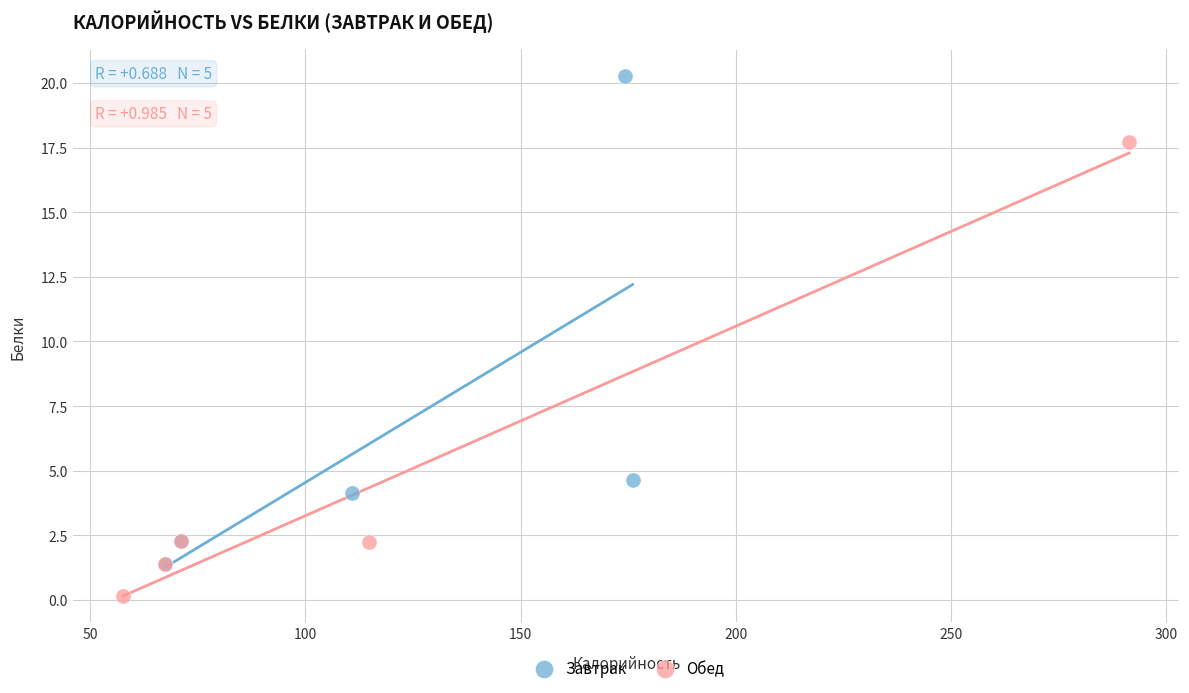

Which series contains the highest Y value?

Завтрак